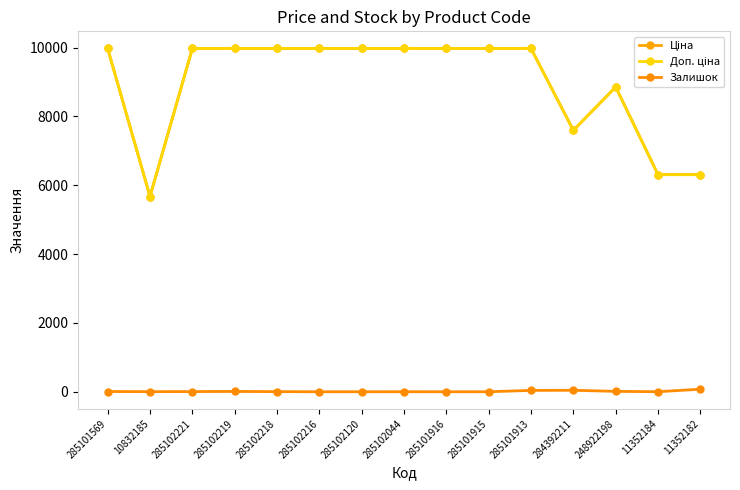

Is the value of Залишок at 285102216 greater than the value of Доп. ціна at 285101913?

No